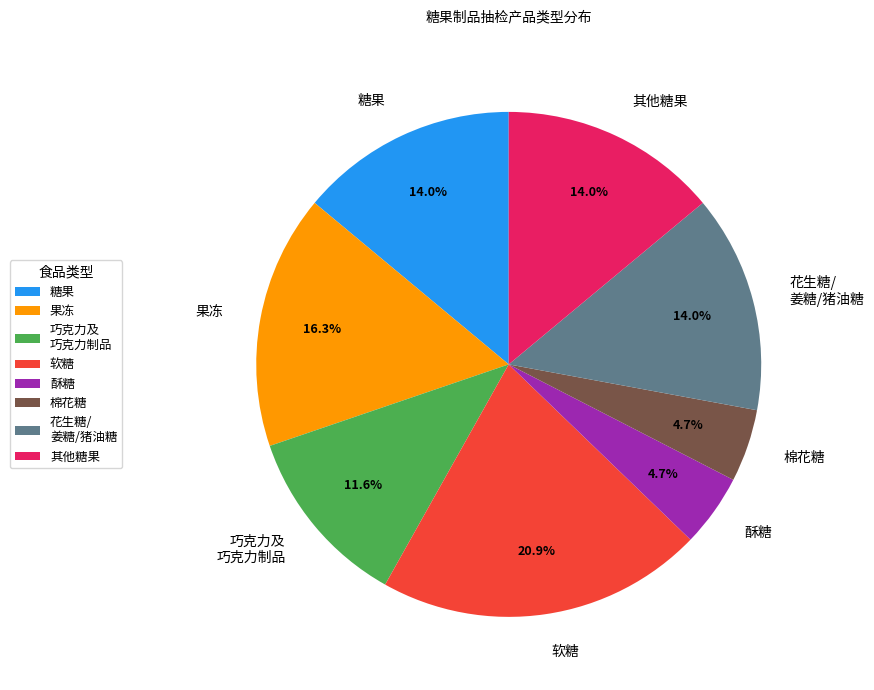

What is the ratio of the value at 棉花糖 to the value at 花生糖/ 姜糖/猪油糖?

0.3